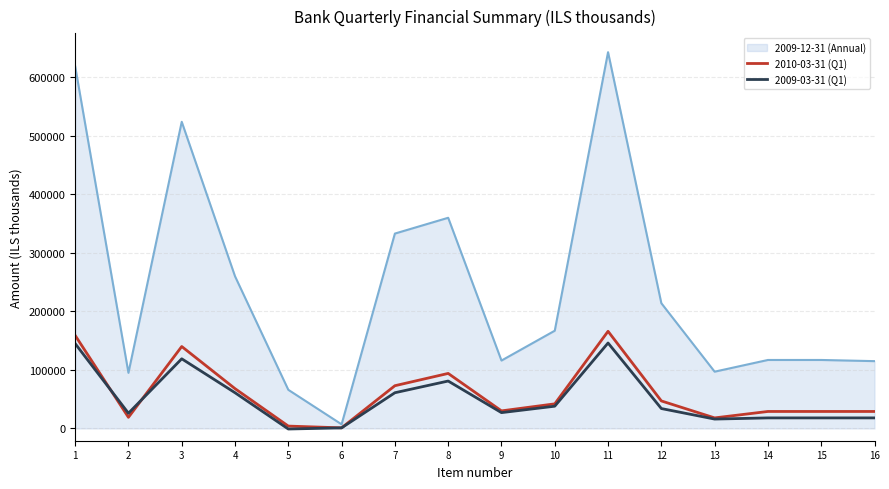

The value of 2009-12-31 (Annual) at 11 is 643000. True or false?

True